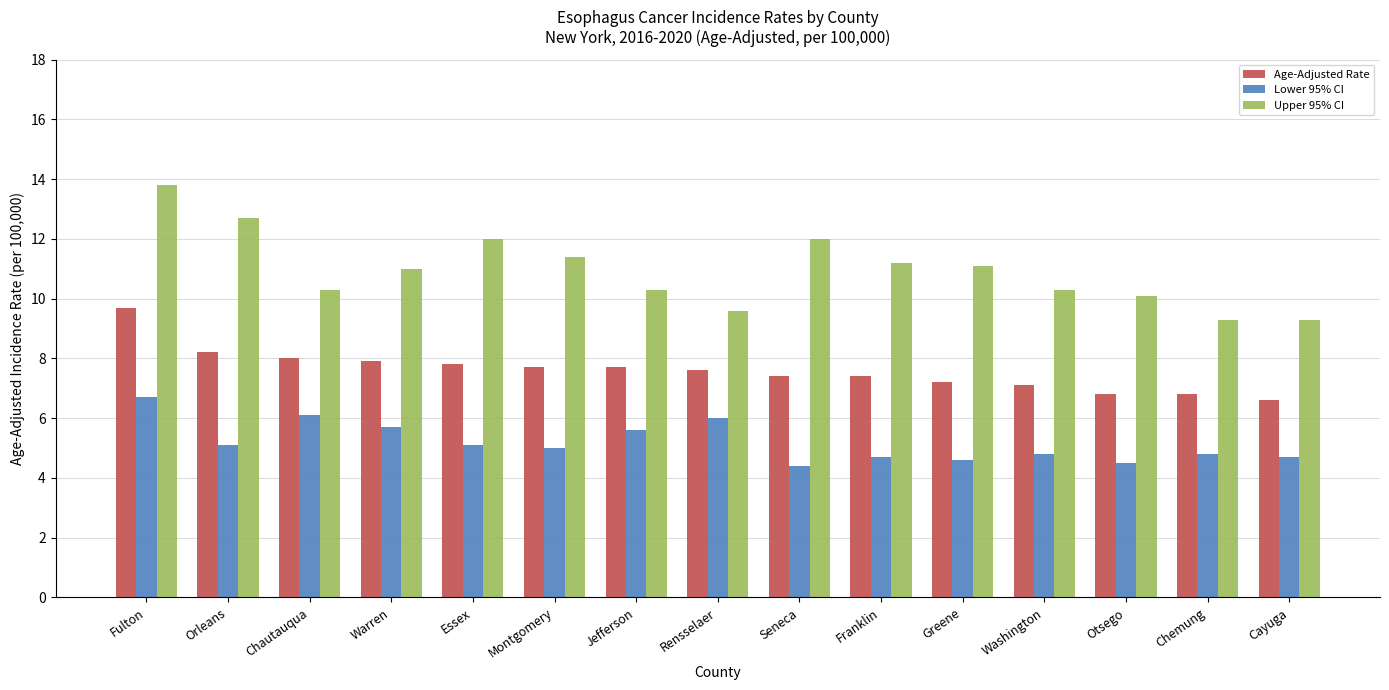

Which series has the widest spread of values?

Upper 95% CI